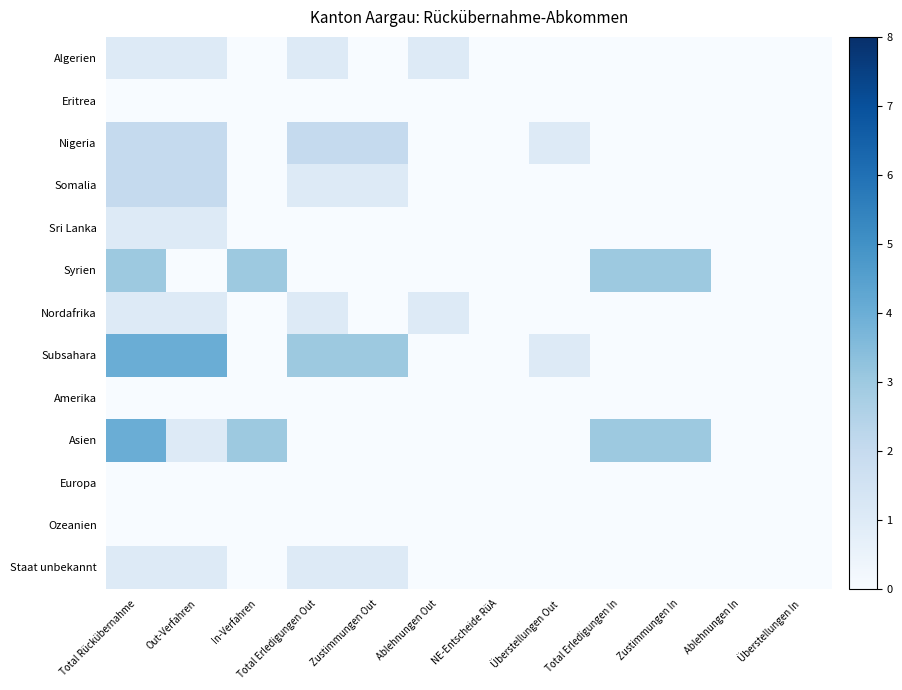

Which series has the largest total across all categories?

Subsahara